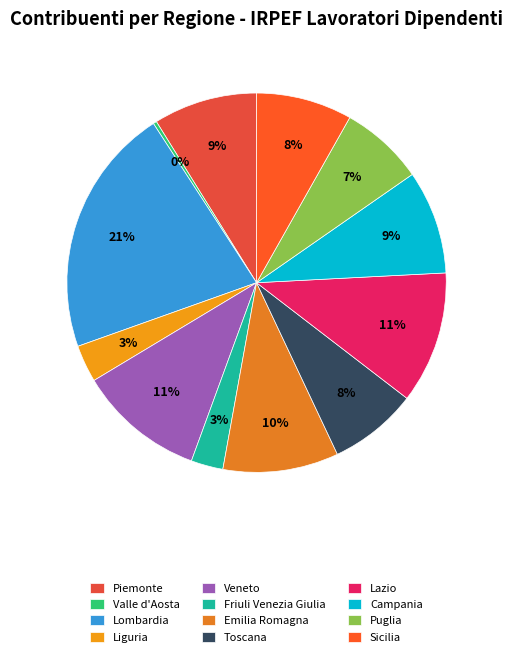

How many segments does this pie chart have?

12